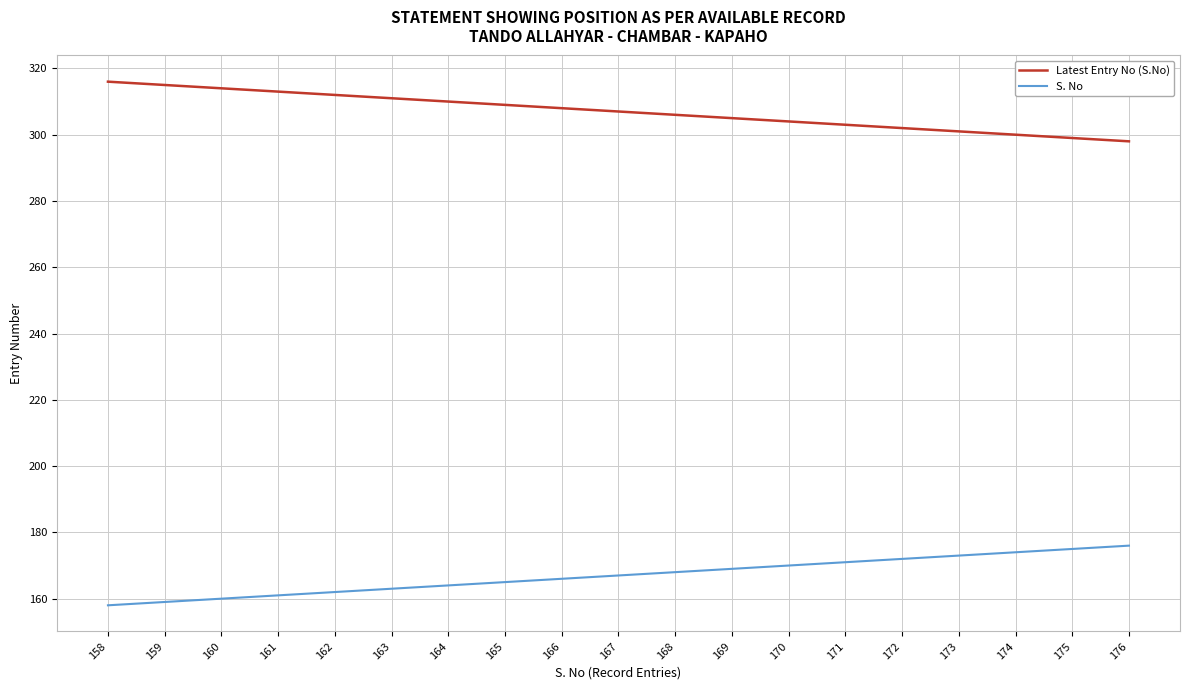

What is the difference between the S. No values at 158 and 169?

11